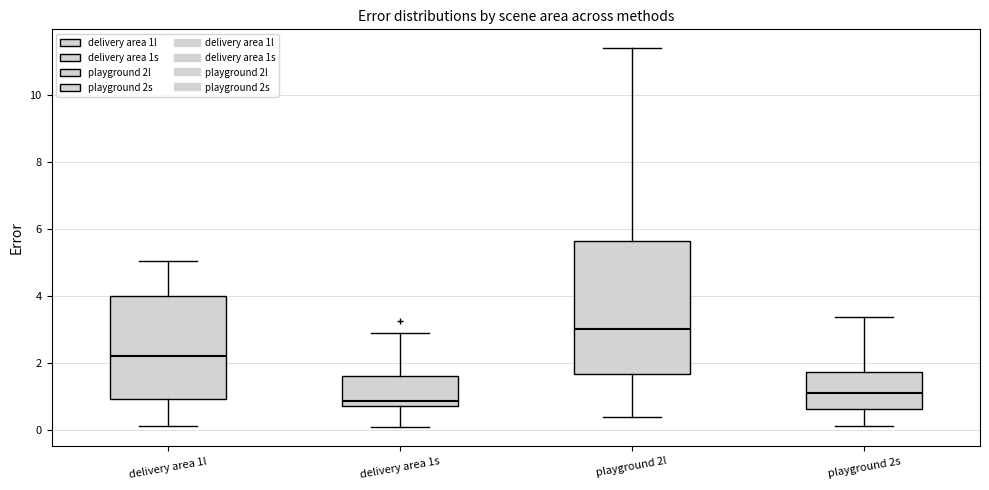

Where does the median line of the box for playground 2l sit on the y-axis? The values are not printed on the chart, so give them approximately, as read against the axis.

3.0